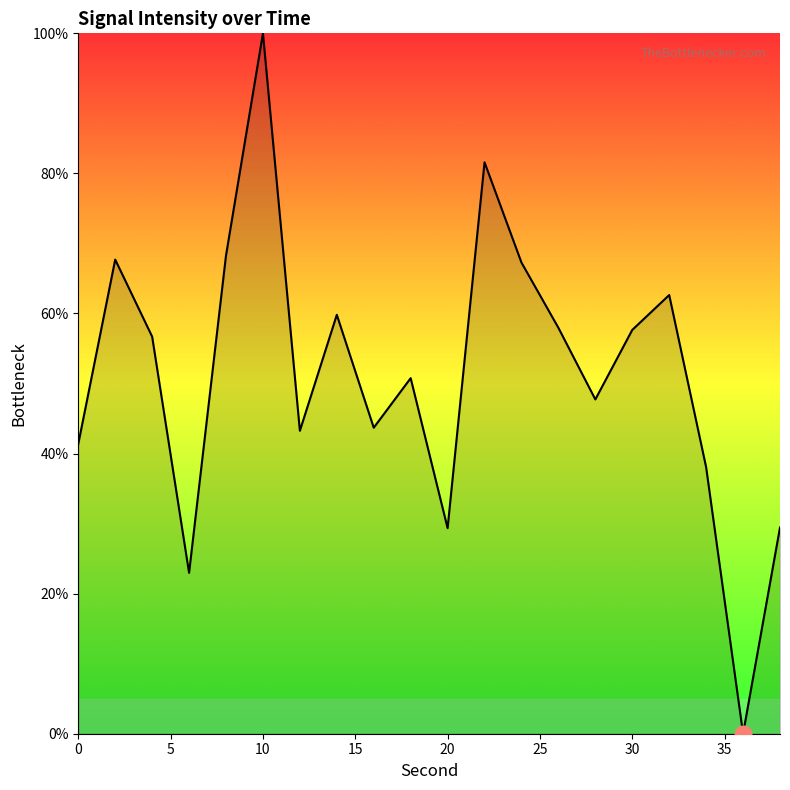

How many values are above zero?

19